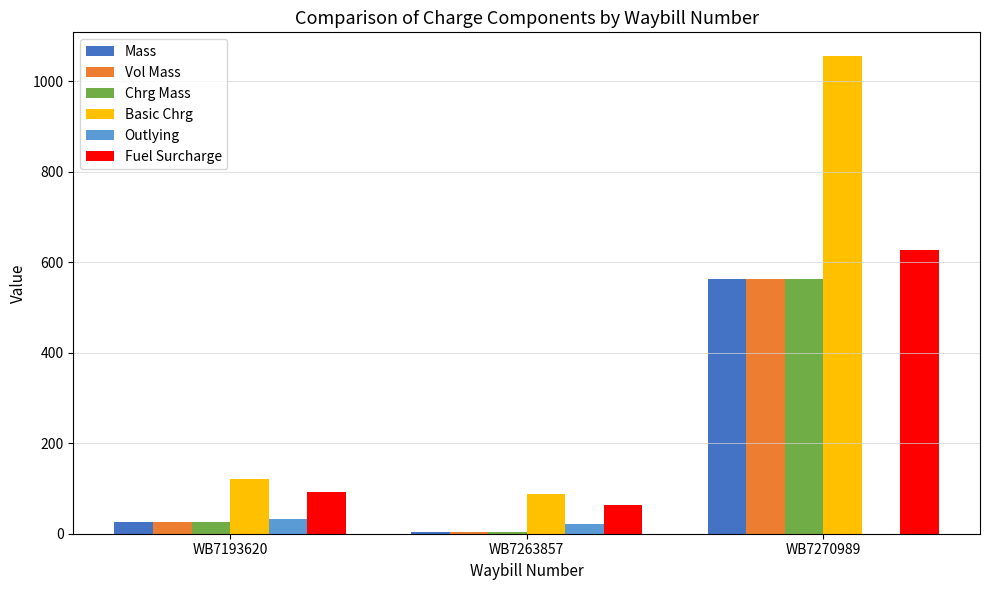

What is the sum of all Outlying values?

54.6